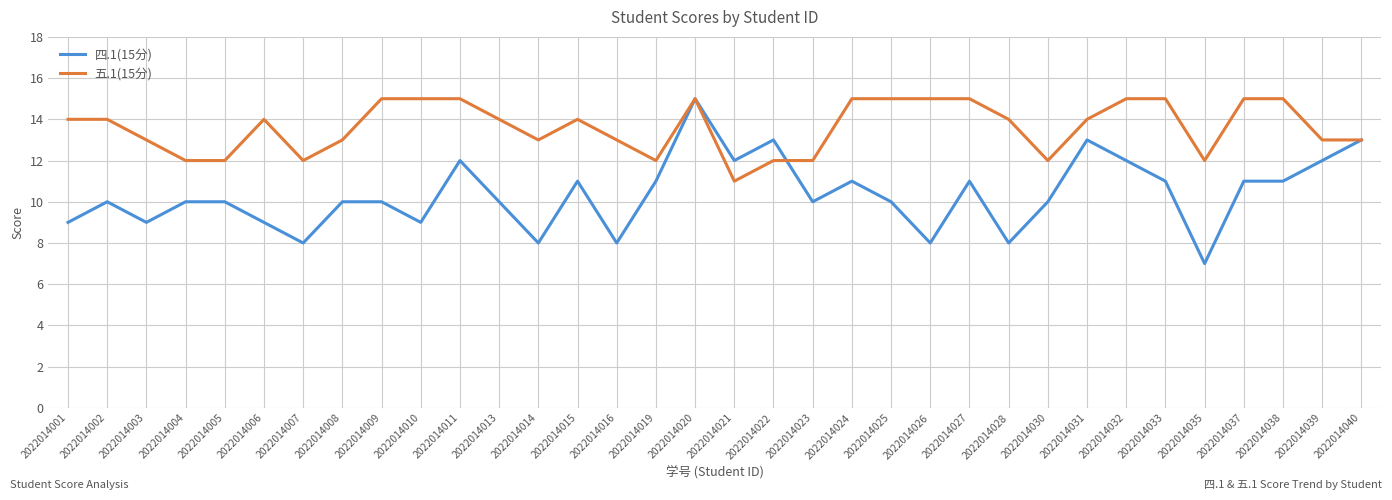

What is the minimum value for 四.1(15分)?

7